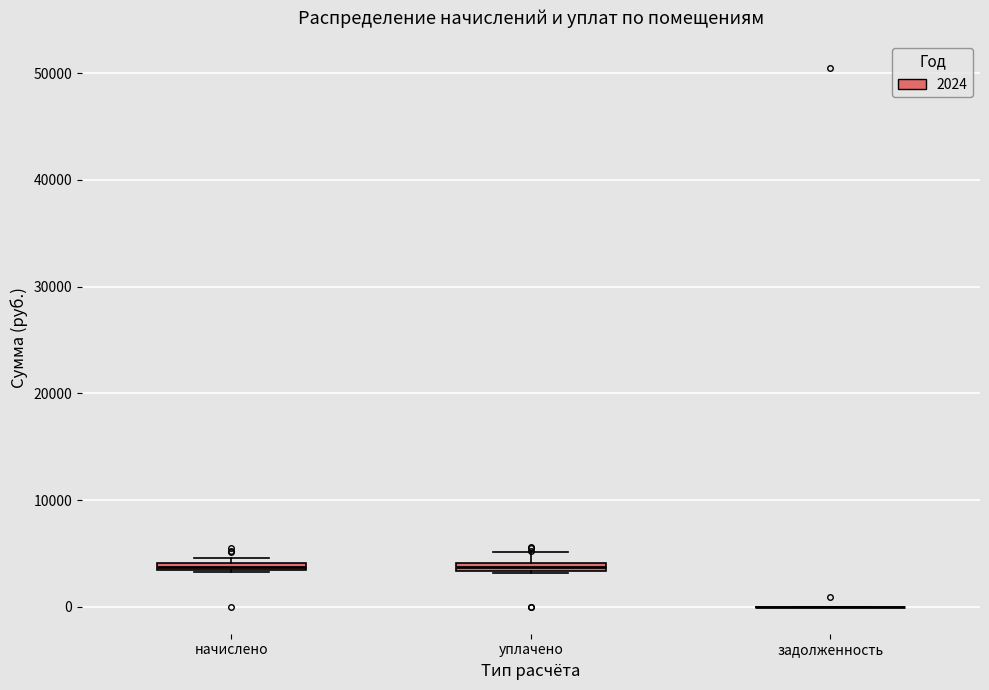

Where is the lower edge of the box for уплачено on the y-axis? The values are not printed on the chart, so give them approximately, as read against the axis.

3000